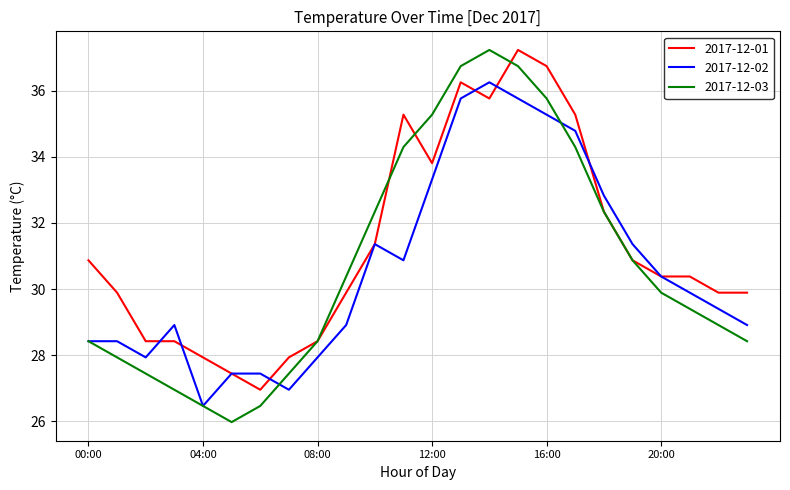

What is the highest value of the 2017-12-03 series?

37.2